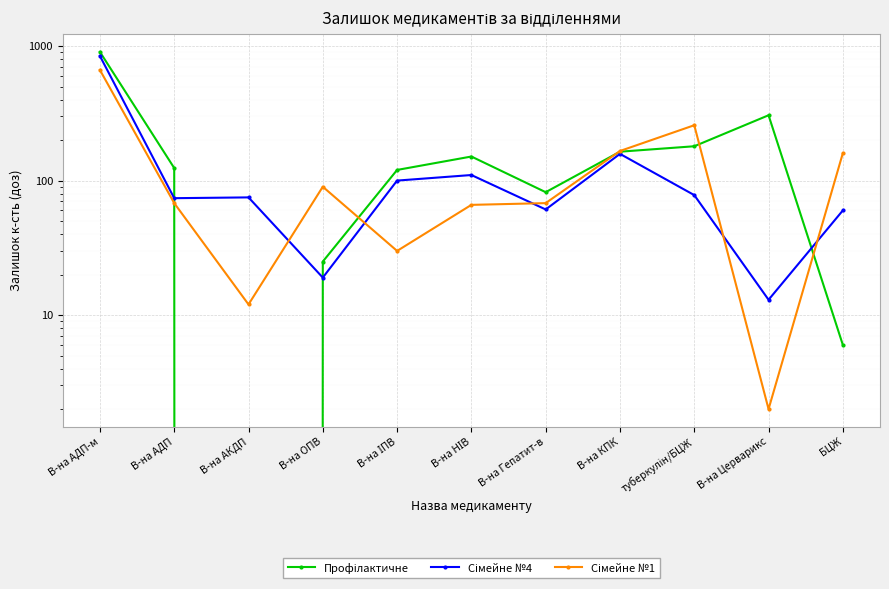

What is the greatest value displayed?

905